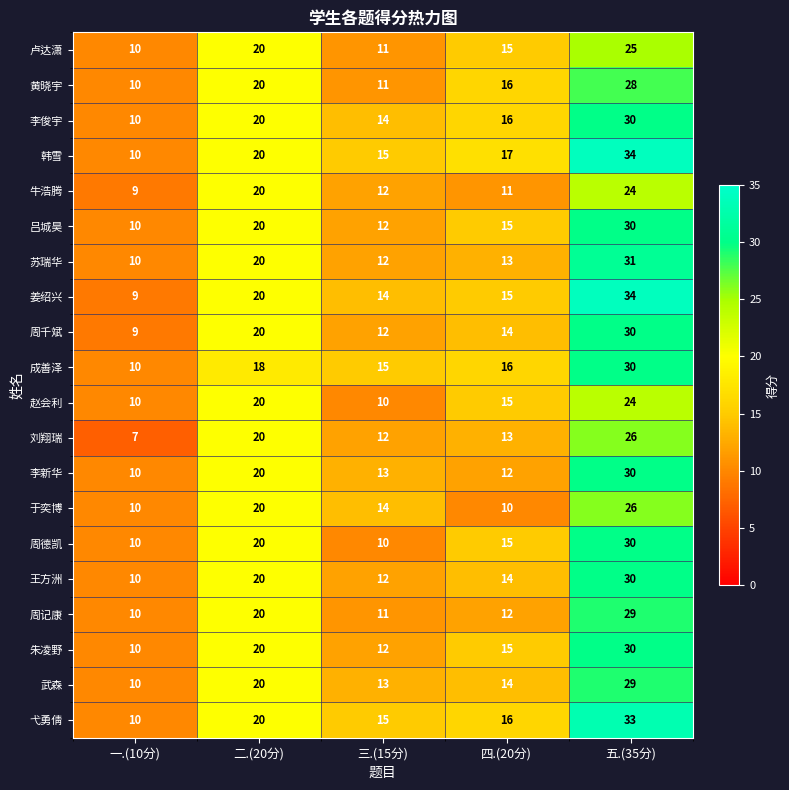

Which series changed the most between 二.(20分) and 四.(20分)?

于奕博